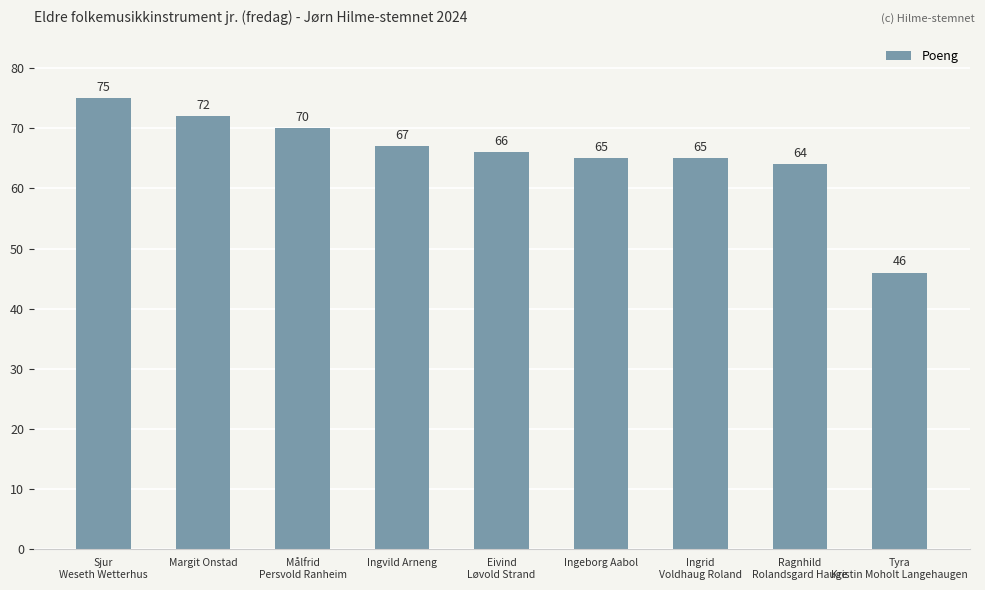

What is the greatest value displayed?

75